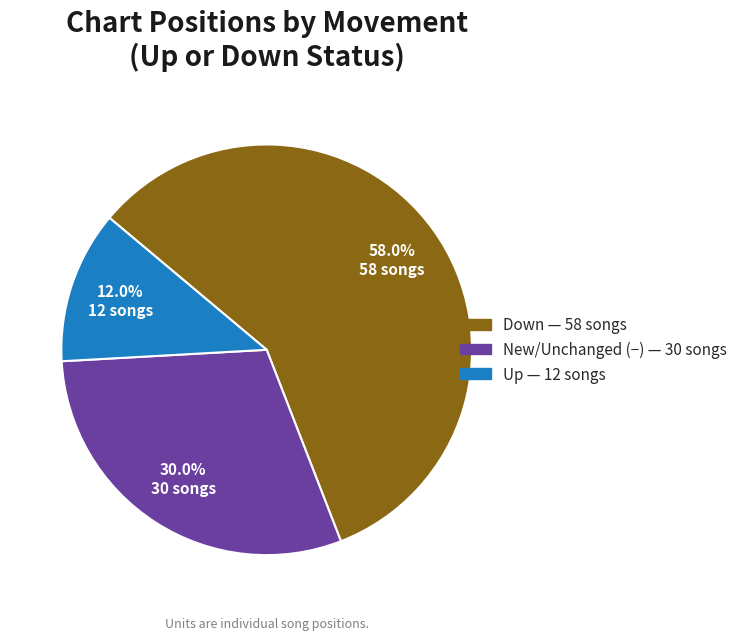

Is there a majority slice in this chart?

Yes